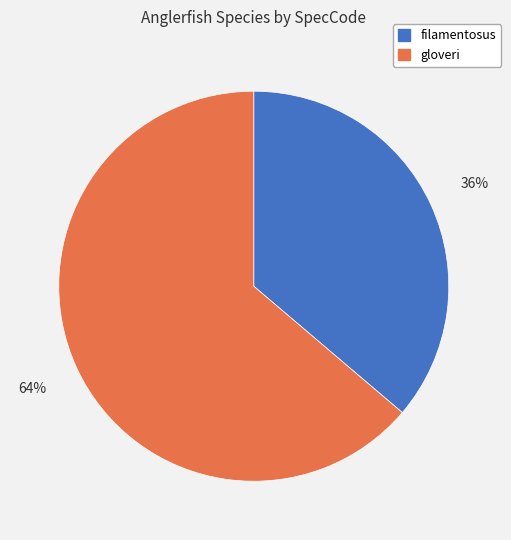

True or false: gloveri accounts for 70% of the total.

False